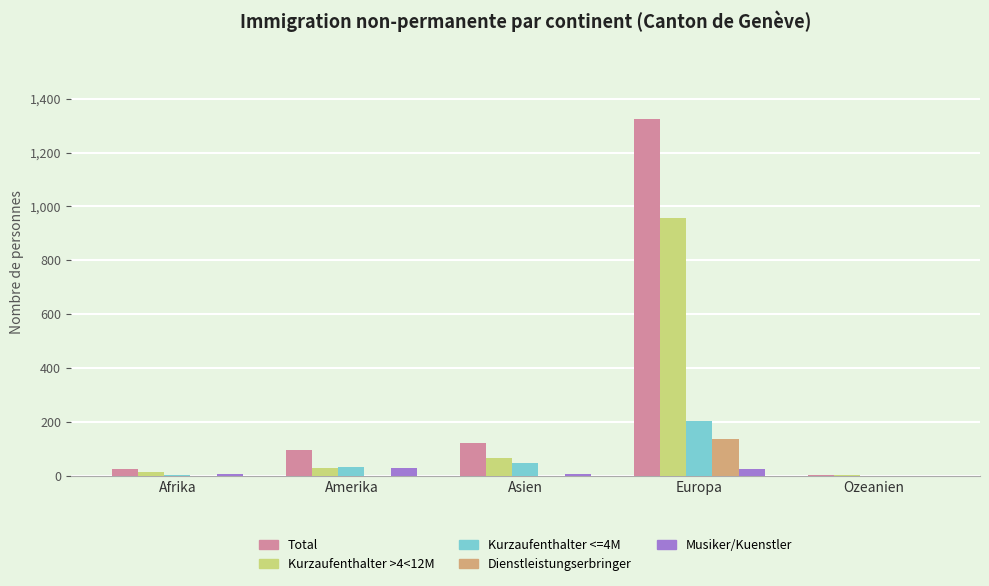

How many distinct data groups are displayed?

5